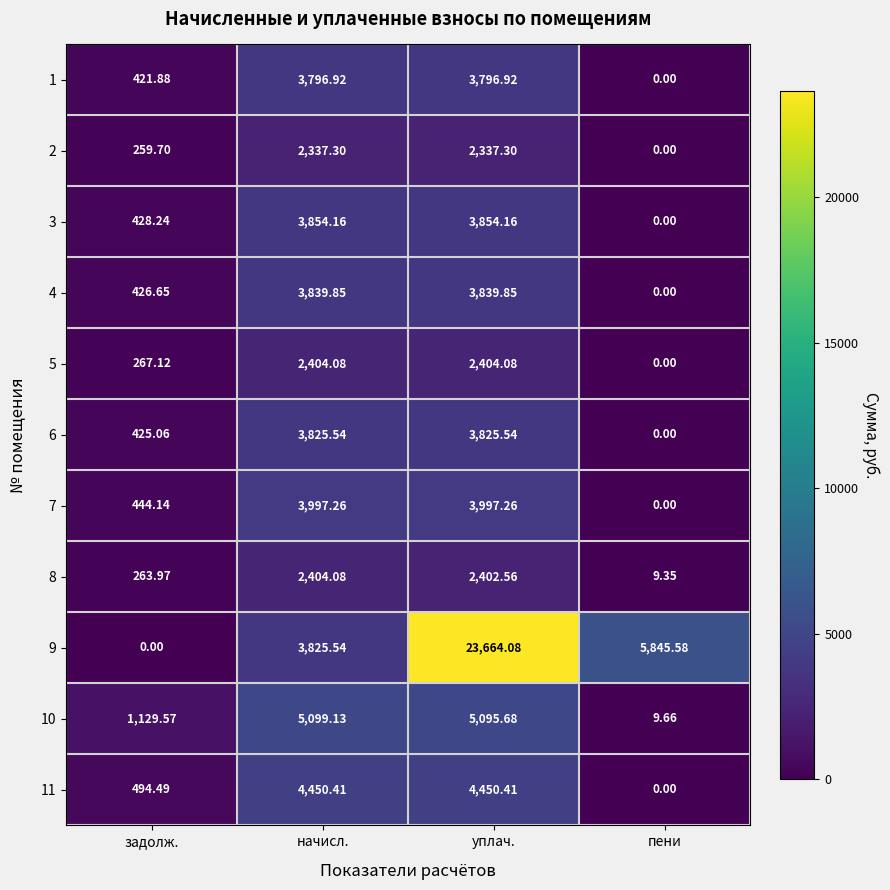

At which label is 1 closest to 1898?

задолж.